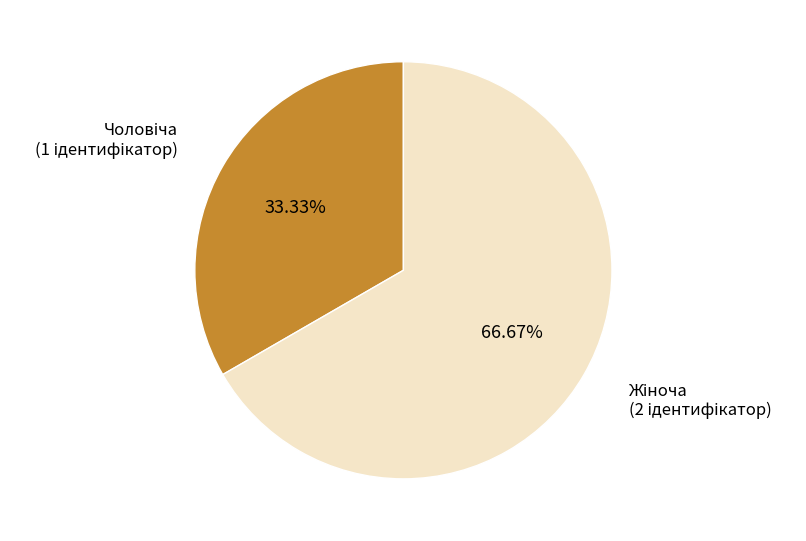

Is there any slice that represents more than half of the pie?

Yes